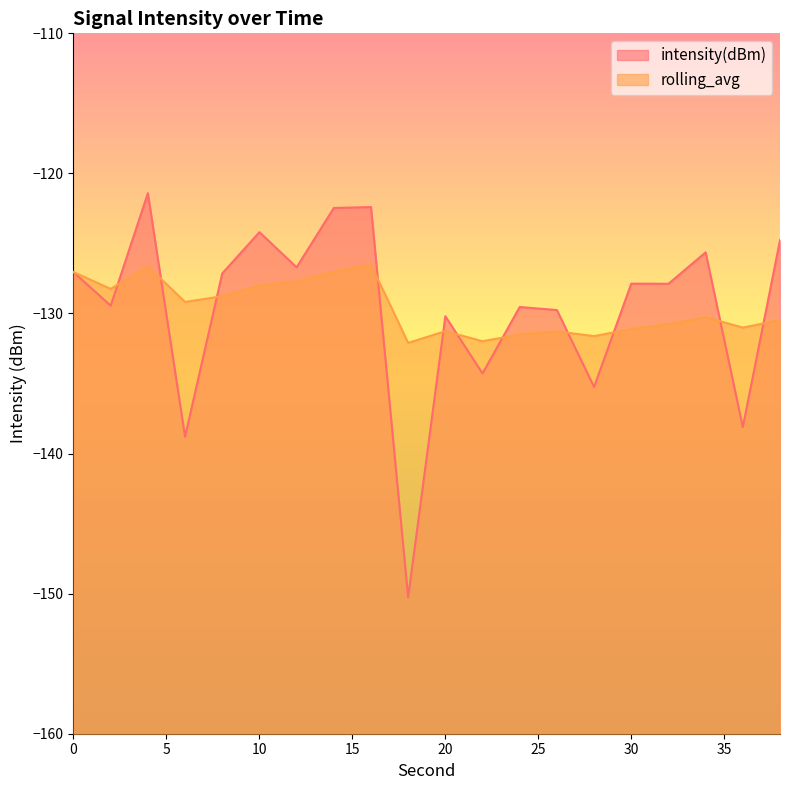

Does the chart display data point markers on the line(s)?

No